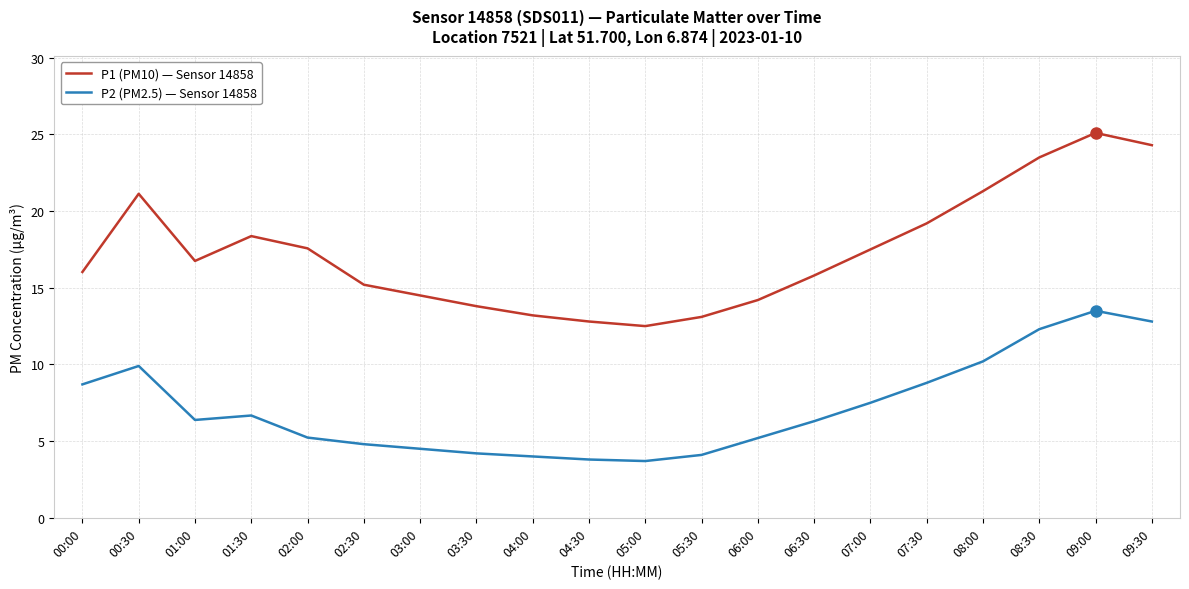

Between 00:00 and 08:30, which series saw the biggest shift?

P1 (PM10) — Sensor 14858